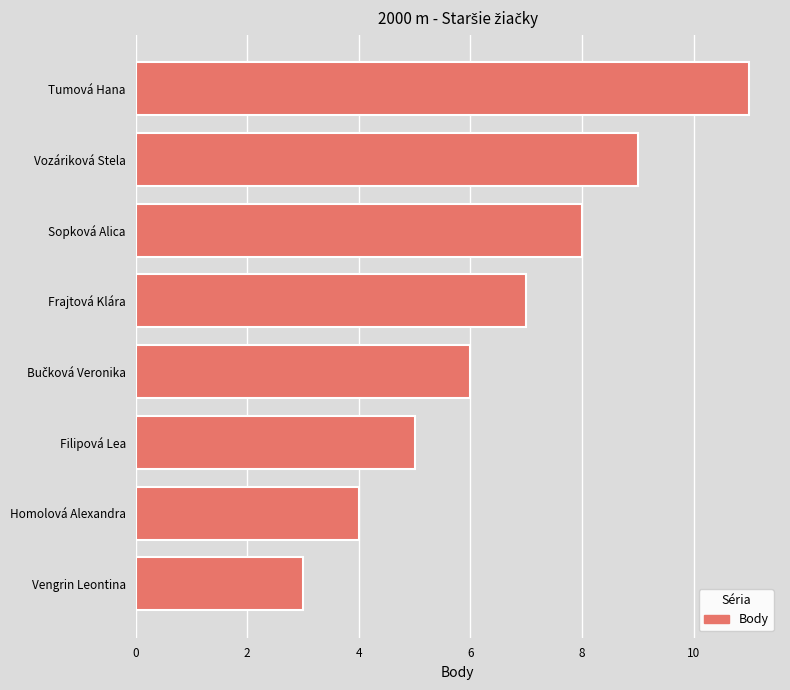

The value at Vozáriková Stela is 4. True or false?

False